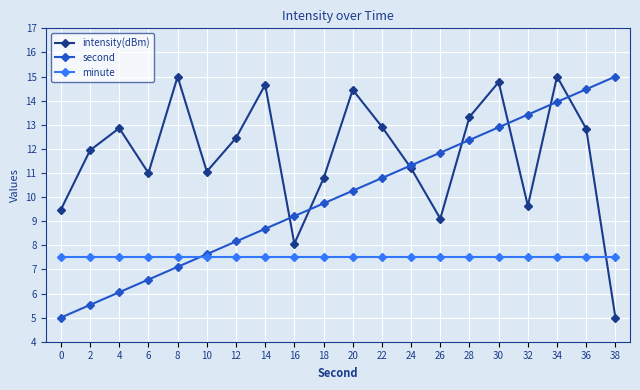

Count the number of data series in this chart.

3